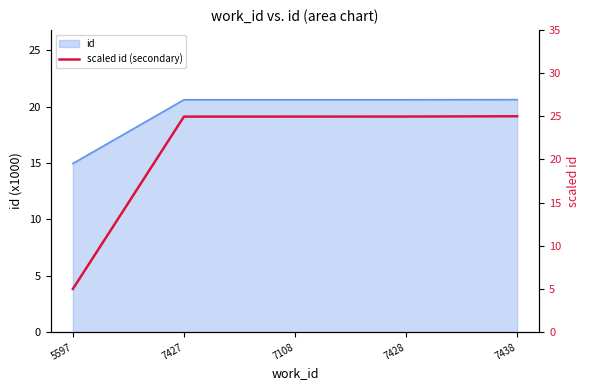

Reading left to right, what are all the values shown in this chart?

5.0	25.0	25.0	25.0	25.0